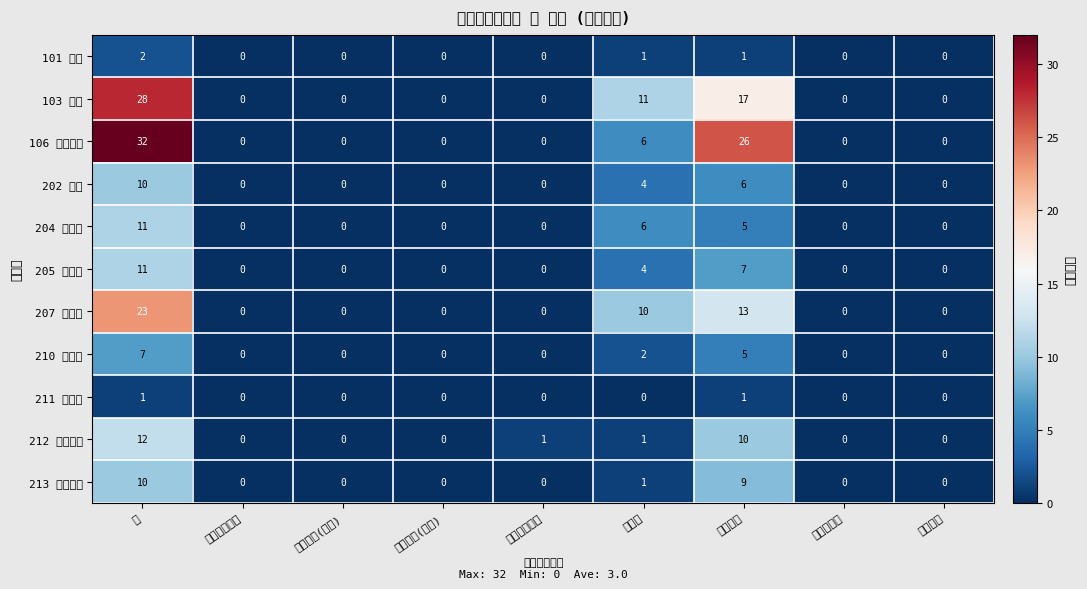

How many categories are shown in the chart?

9